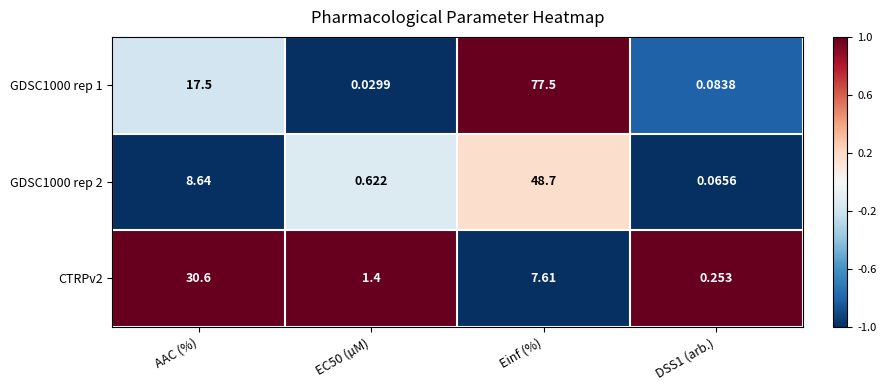

Count the number of data series in this chart.

3